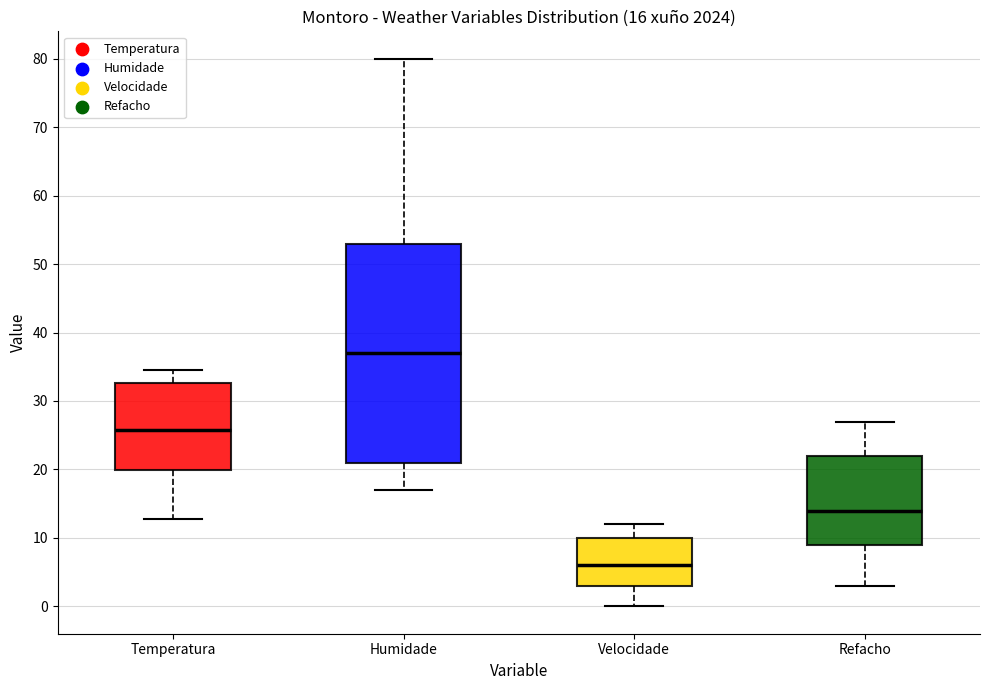

Which box is the tallest, from its lower edge to its upper edge?

Humidade